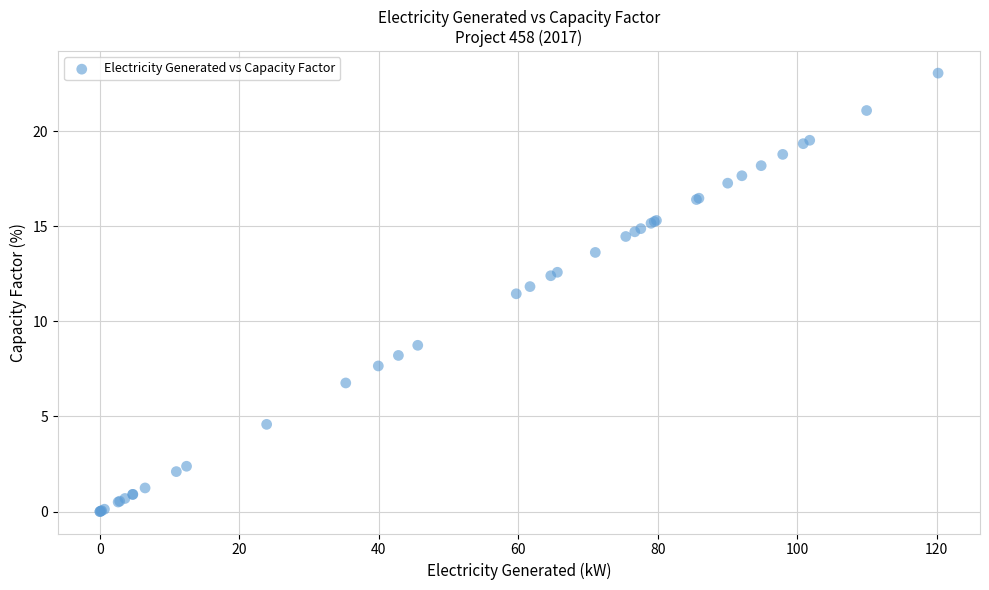

What Y value in the scatter plot is closest to 11?

11.5